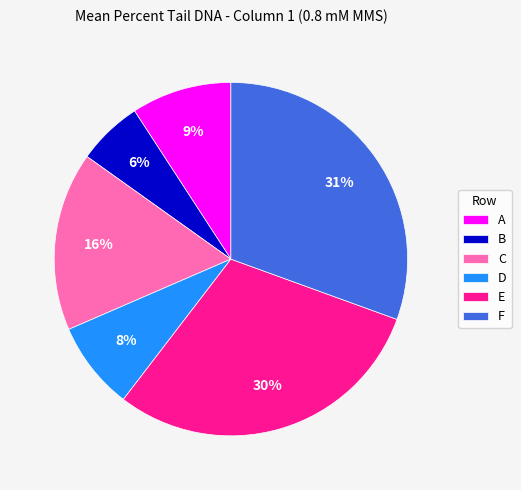

Combined, do F and C account for over 50%?

No